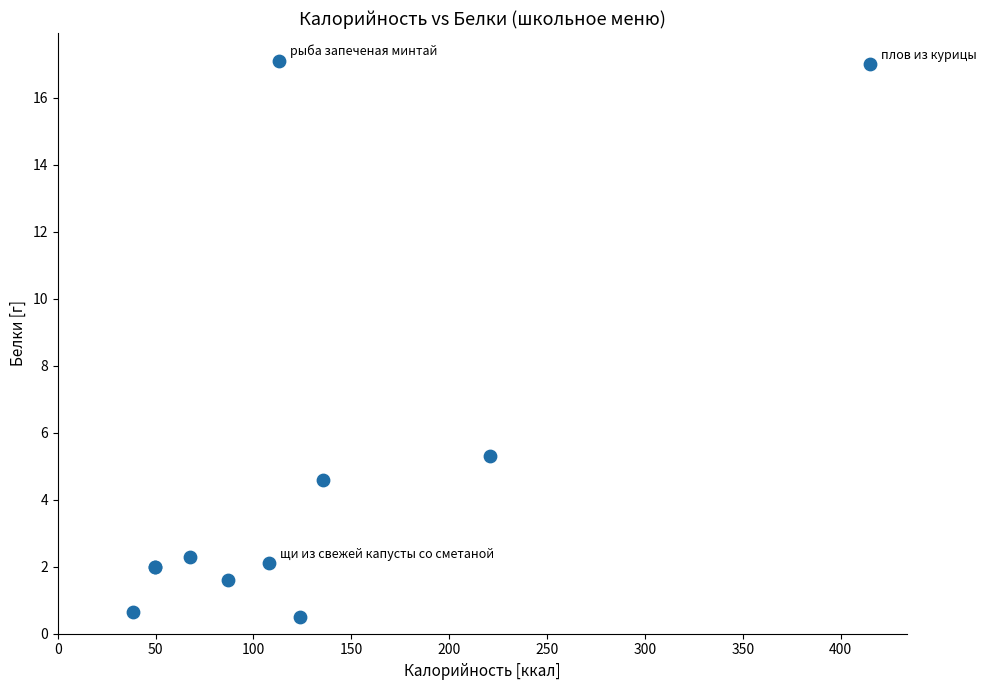

What Y value in the scatter plot is closest to 8?

5.3